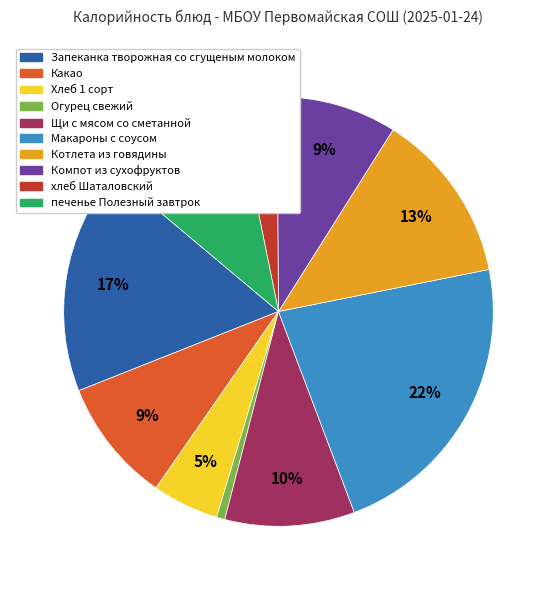

Is it true that Котлета из говядины is 5% of the pie?

False